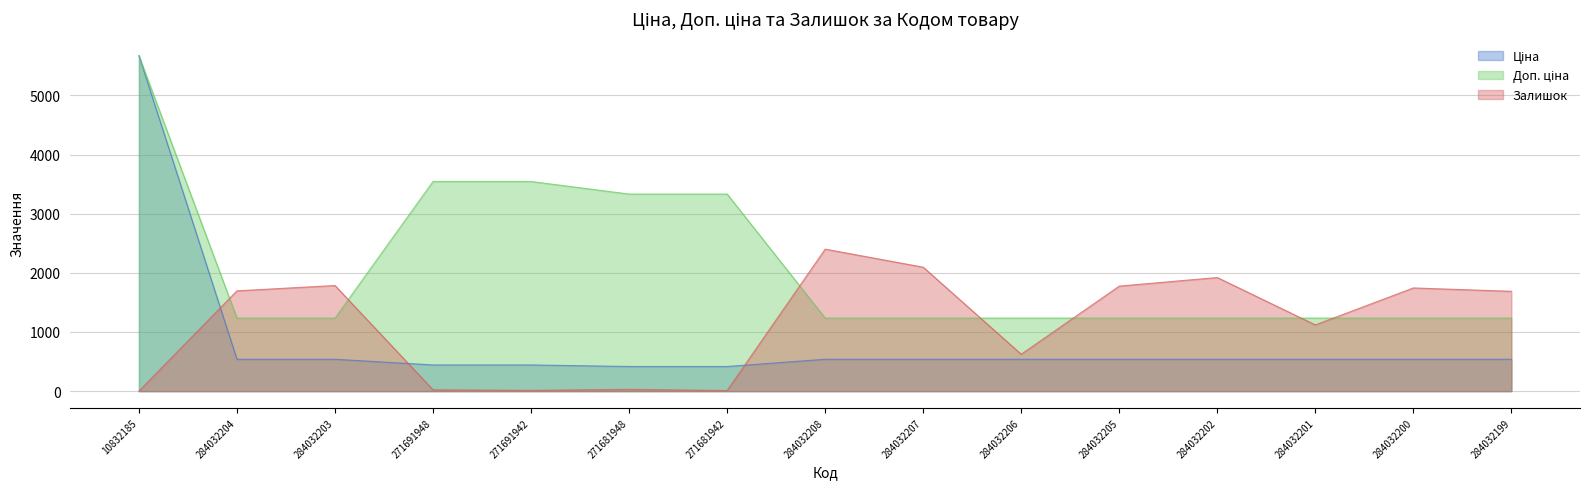

Reading left to right, transcribe all the data shown in this chart.

Ціна: 5673.8	539.0	539.0	443.1	443.1	416.6	416.6	539.0	539.0	539.0	539.0	539.0	539.0	539.0	539.0
Доп. ціна: 5673.8	1235.4	1235.4	3545.0	3545.0	3332.5	3332.5	1235.4	1235.4	1235.4	1235.4	1235.4	1235.4	1235.4	1235.4
Залишок: 2.0	1696.0	1786.0	22.0	13.0	30.0	10.0	2401.0	2096.0	624.0	1776.0	1921.0	1120.0	1745.0	1688.0